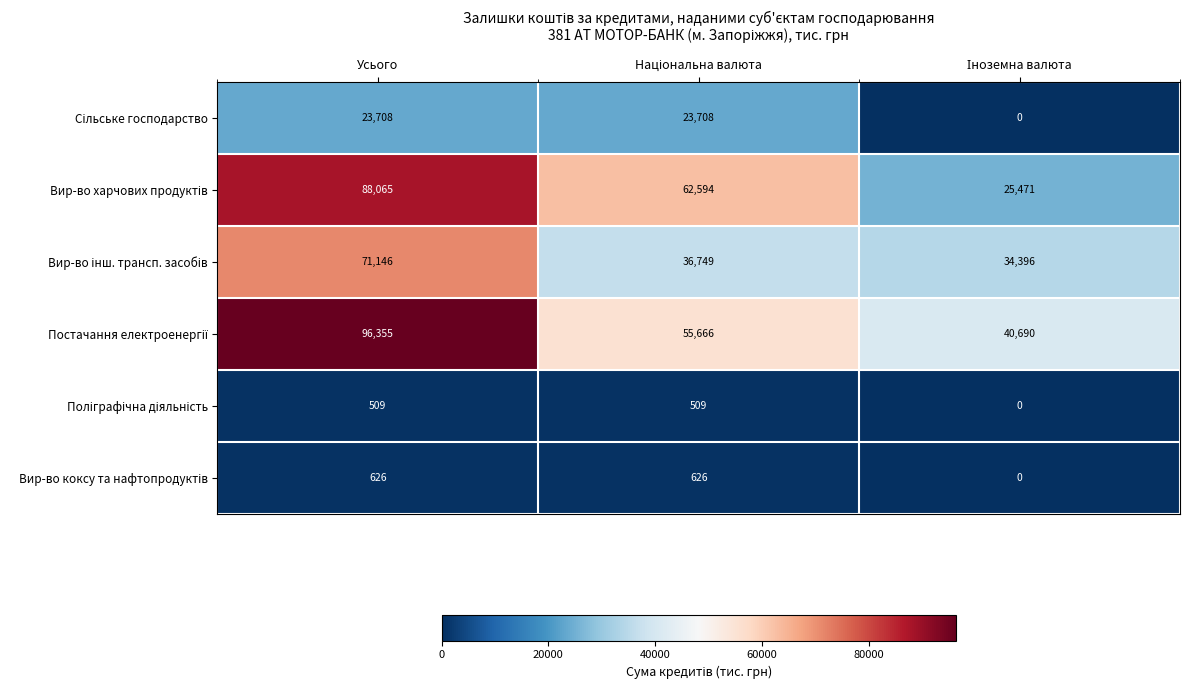

At which category is the sum across all series the highest?

Усього